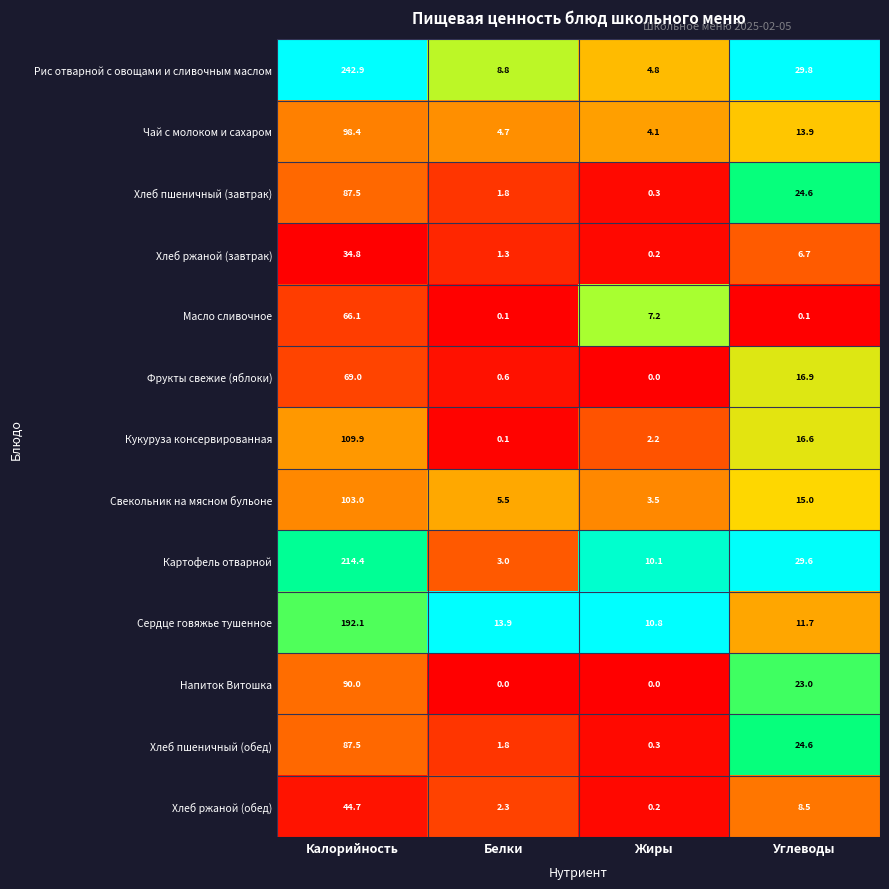

Rank the categories by Рис отварной с овощами и сливочным маслом value from lowest to highest.

Жиры, Белки, Углеводы, Калорийность